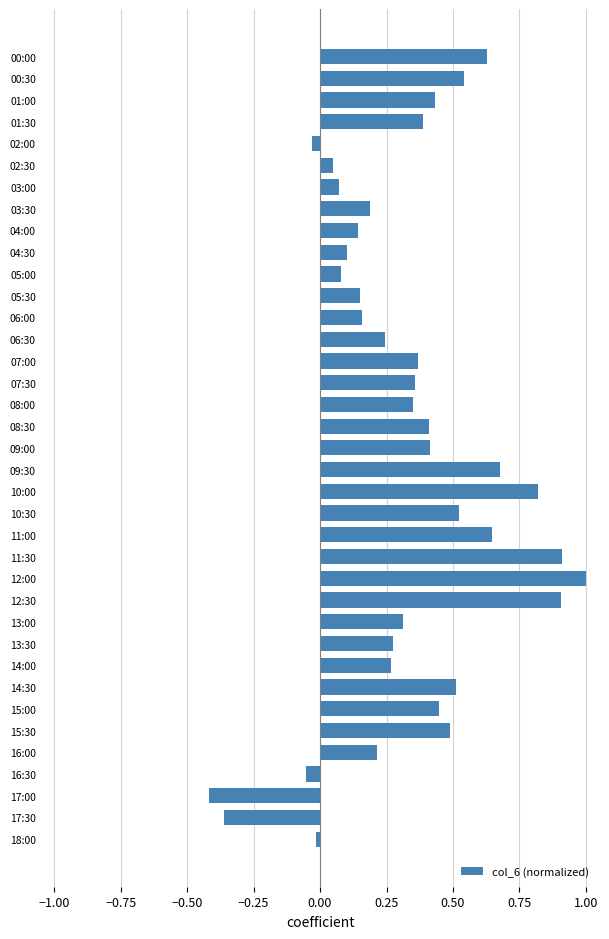

At which category does the chart reach its minimum across all series?

17:00